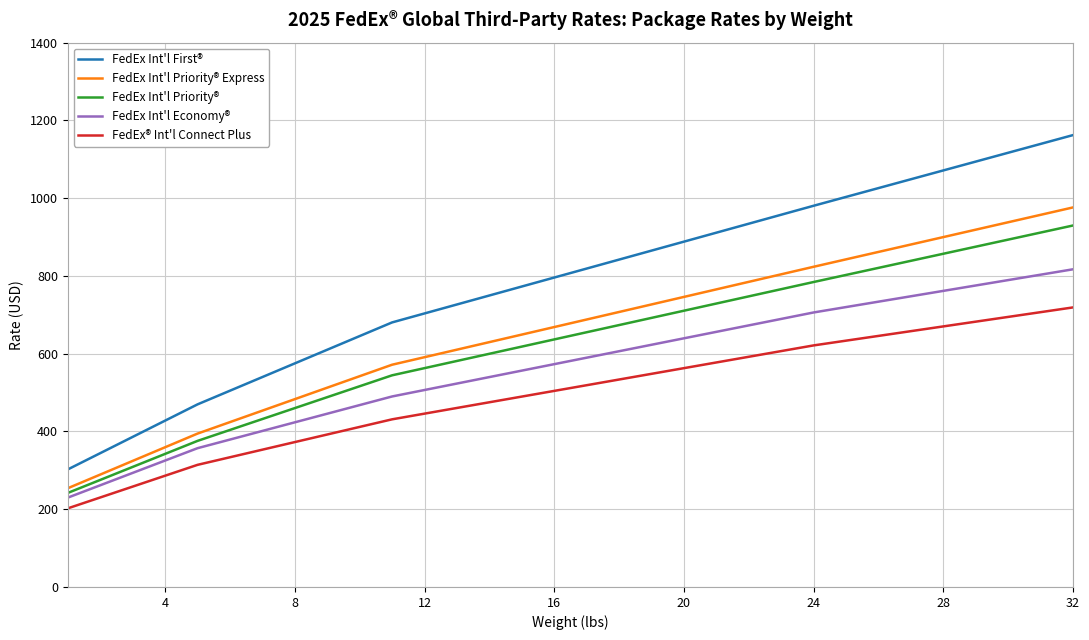

Which series has the largest range (max minus min)?

FedEx Int'l First®